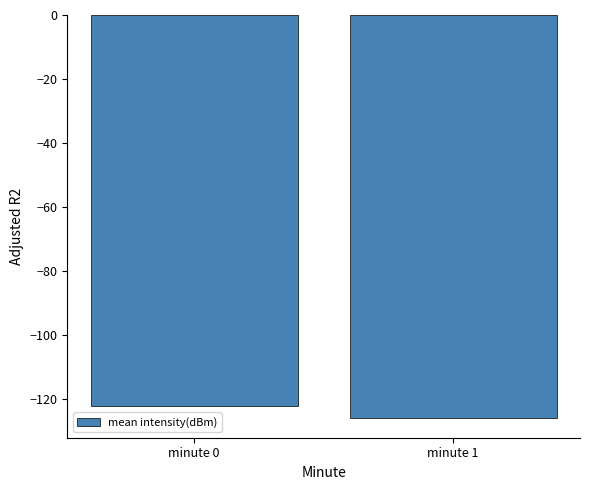

What is the change in value from minute 0 to minute 1?

-3.7